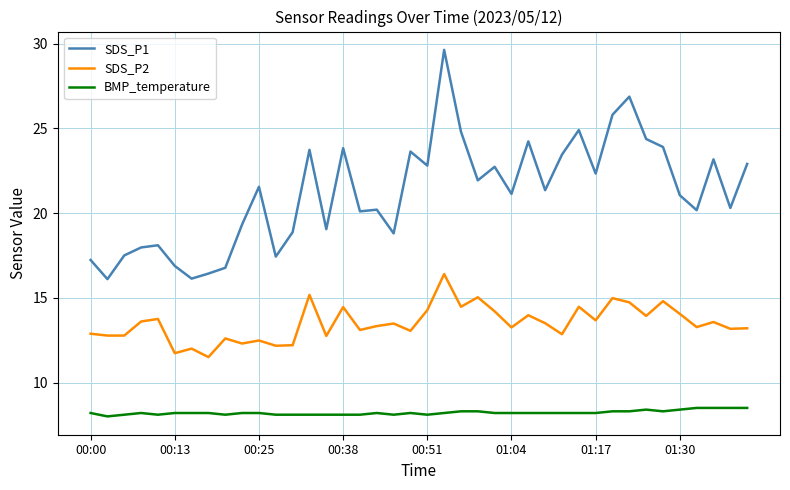

True or false: BMP_temperature and SDS_P1 intersect in this chart.

False